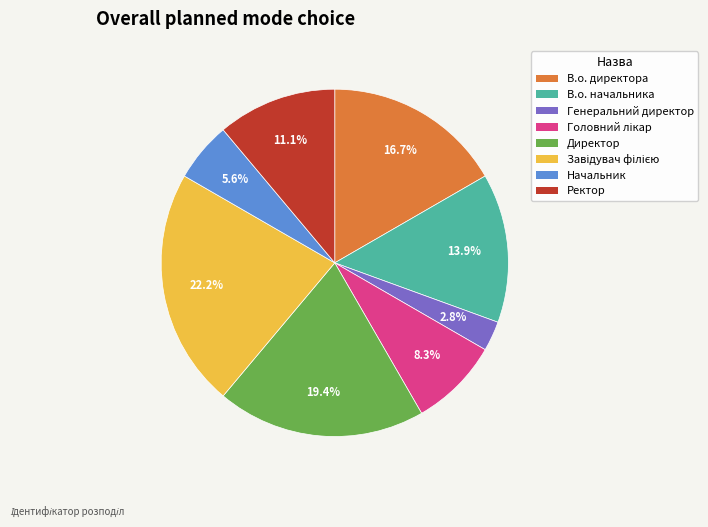

To the nearest percent, what percentage of the pie is Директор?

19%